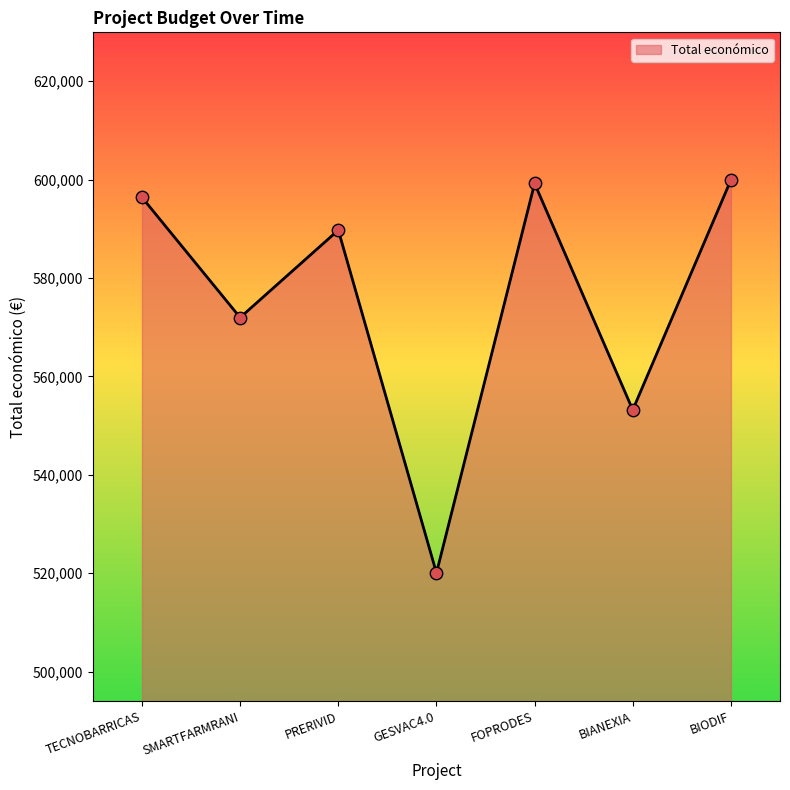

What is the change in value from GESVAC4.0 to BIODIF?

+79865